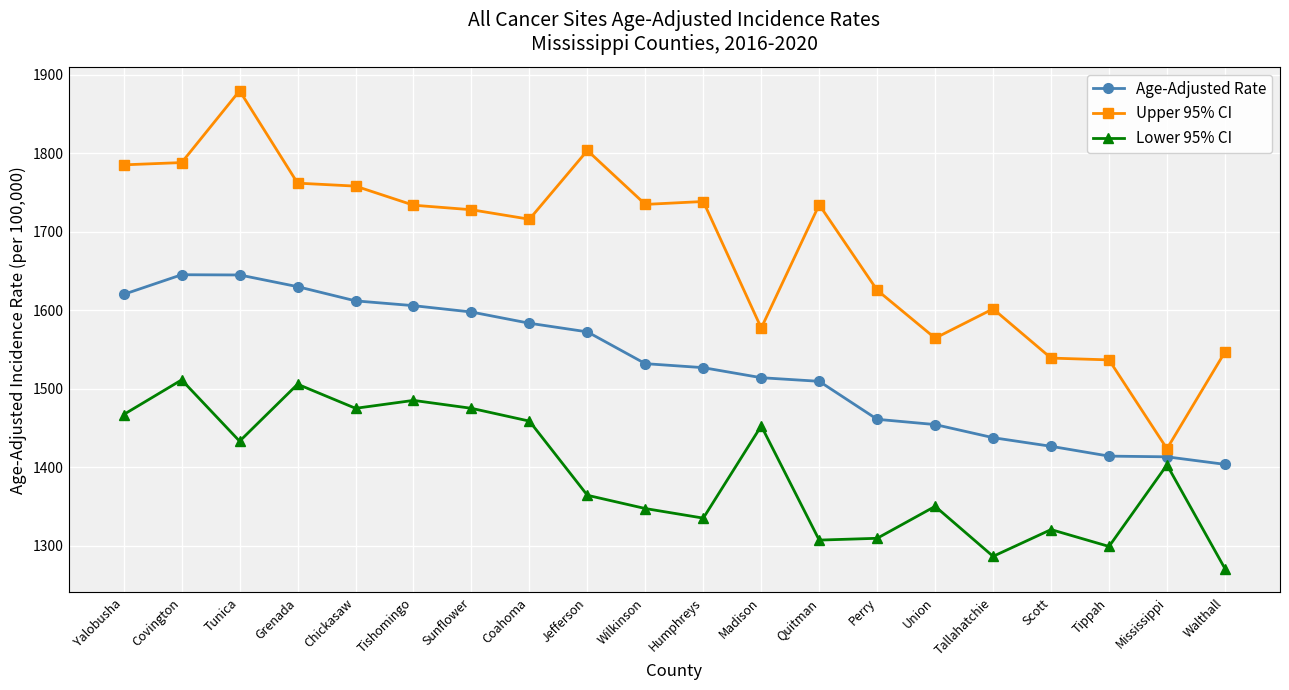

Rank the series by their maximum value, from lowest to highest.

Lower 95% CI, Age-Adjusted Rate, Upper 95% CI